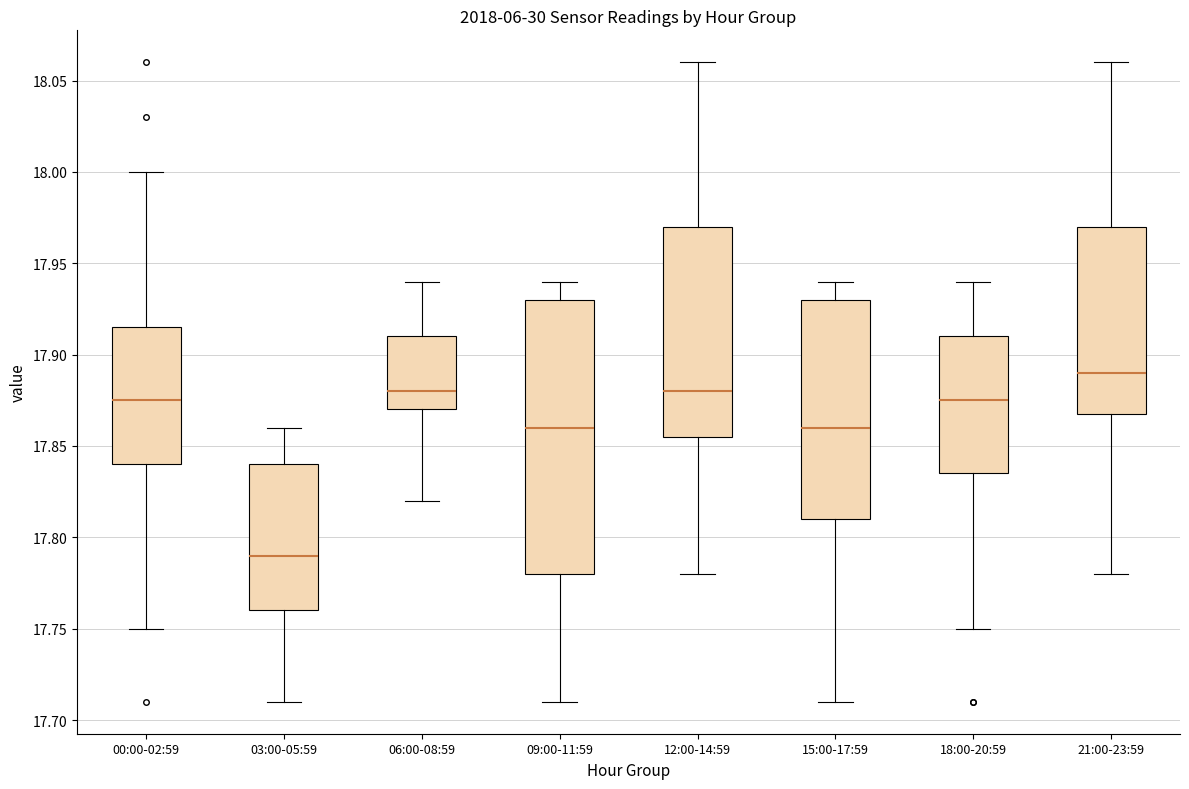

Where is the lower edge of the box for 03:00-05:59 on the y-axis? The values are not printed on the chart, so give them approximately, as read against the axis.

17.760